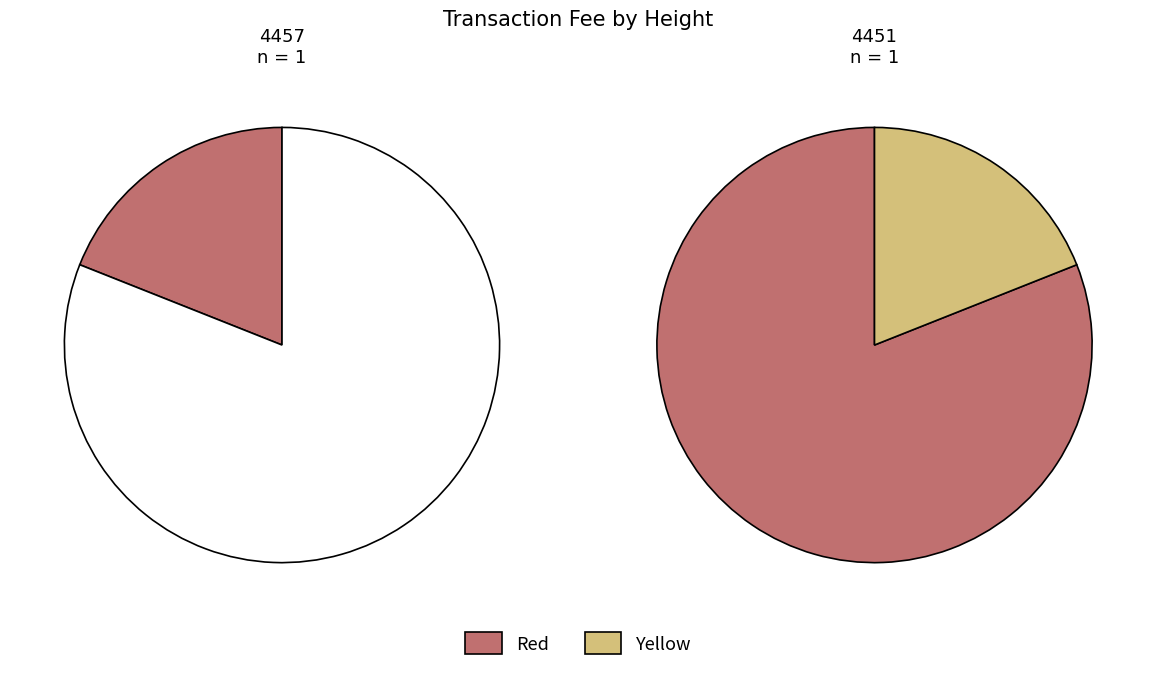

What is the largest slice in the pie chart?

4451